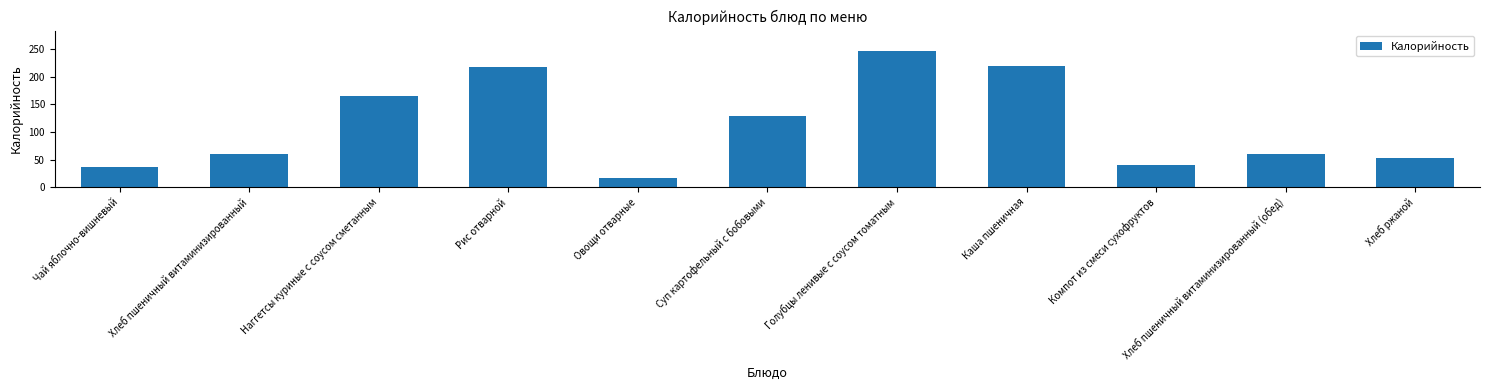

What is the label of the 4th bar from the left?

Рис отварной